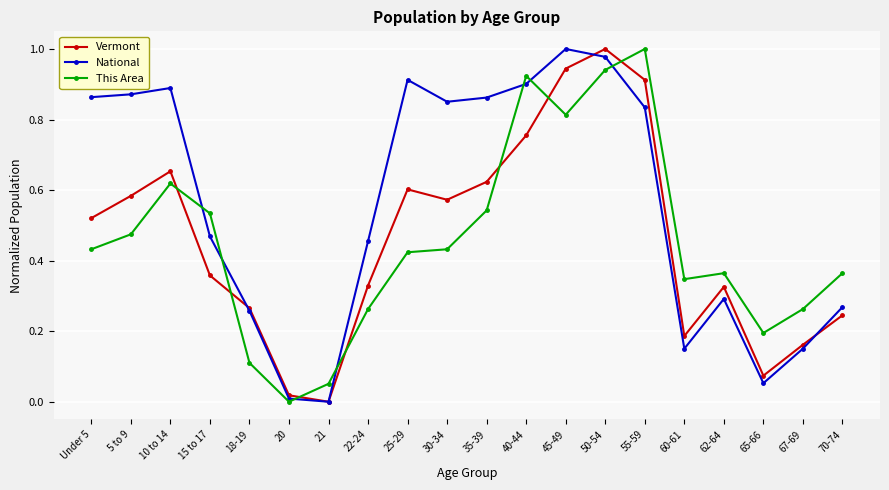

Between 5 to 9 and 40-44, which series saw the biggest shift?

This Area